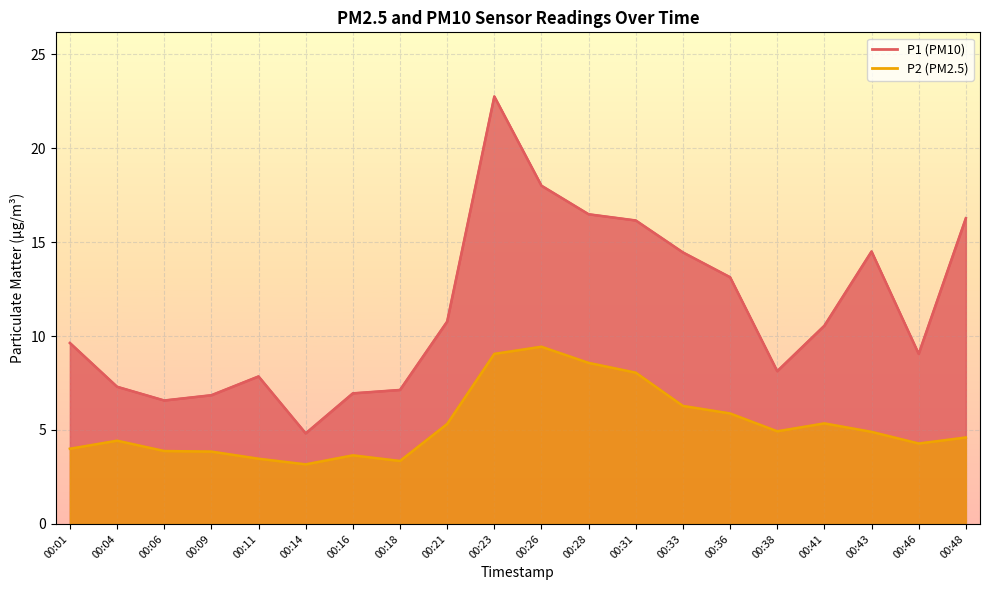

Rank the series at 00:04 from highest to lowest value.

P1, P2